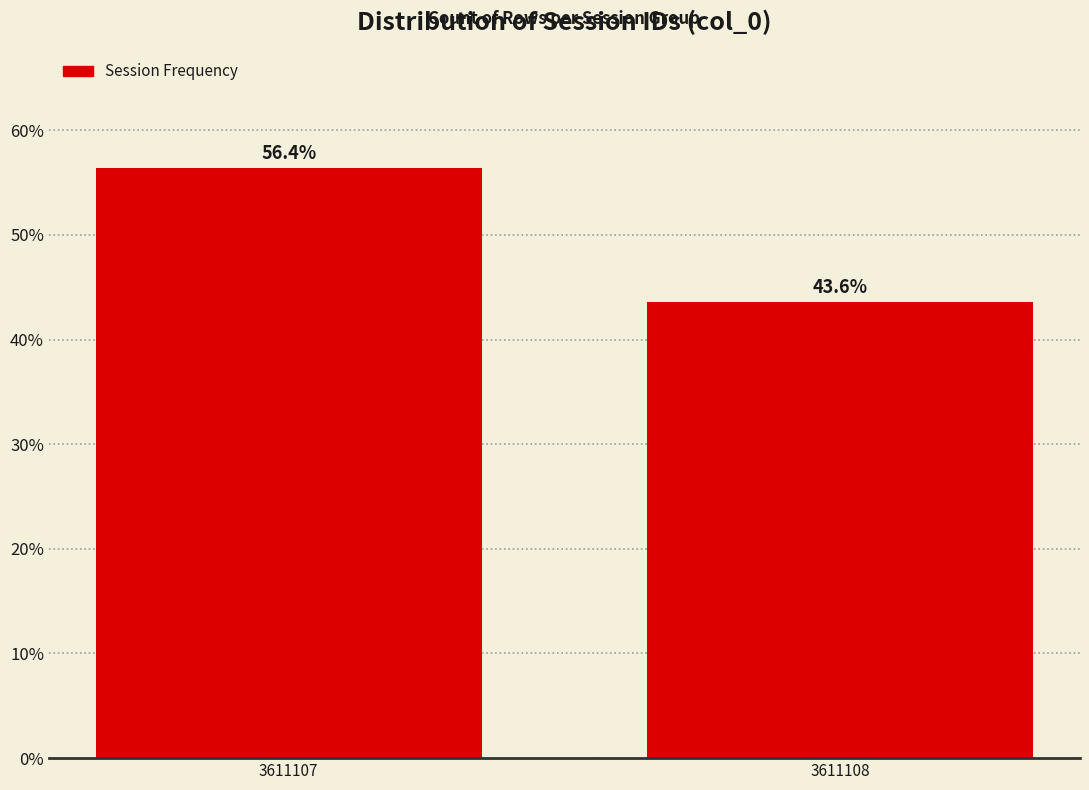

Reading left to right, extract all data points from this chart.

3611107=56.4	3611108=43.6